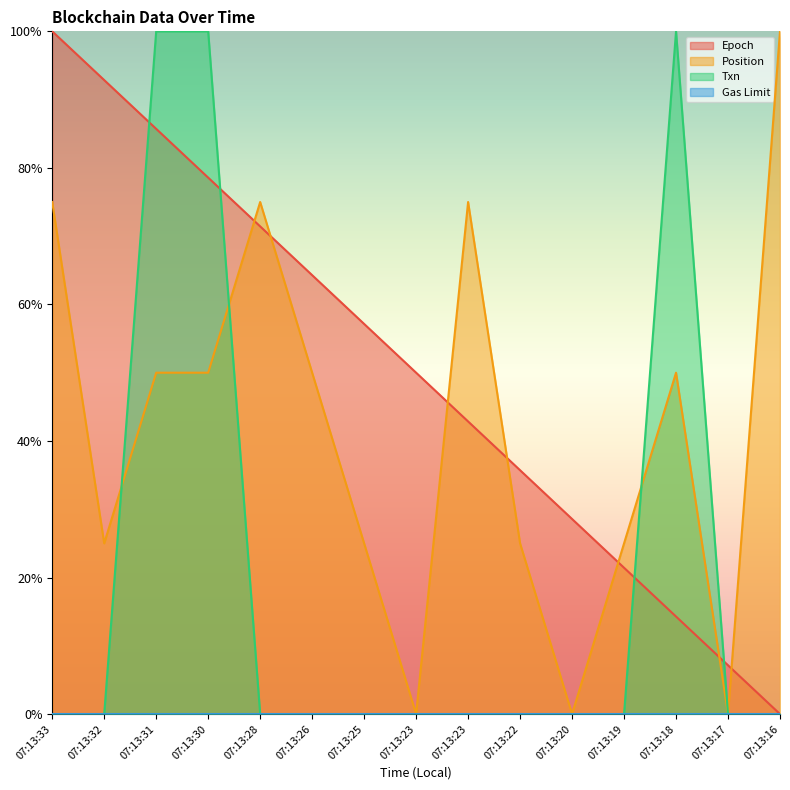

Where is Epoch nearest to the value 0?

07:13:16